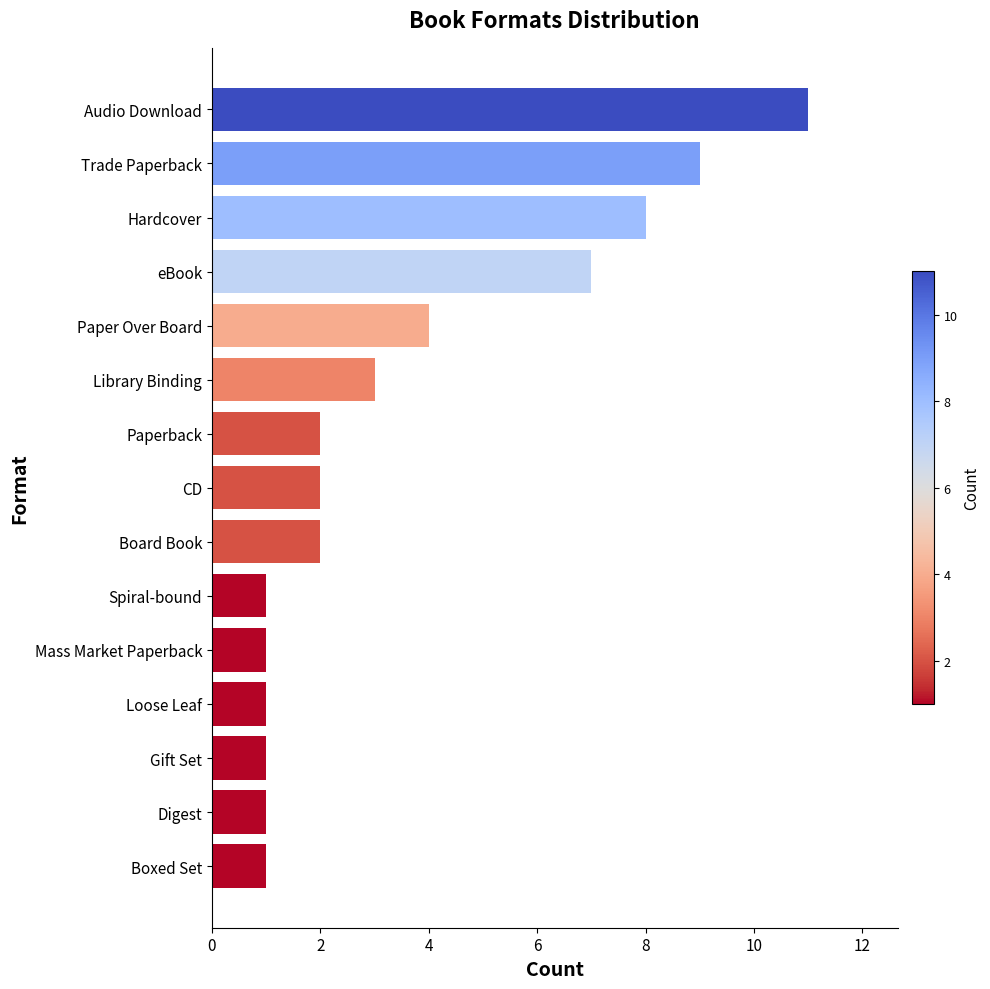

At which category does the chart reach its peak across all series?

Audio Download